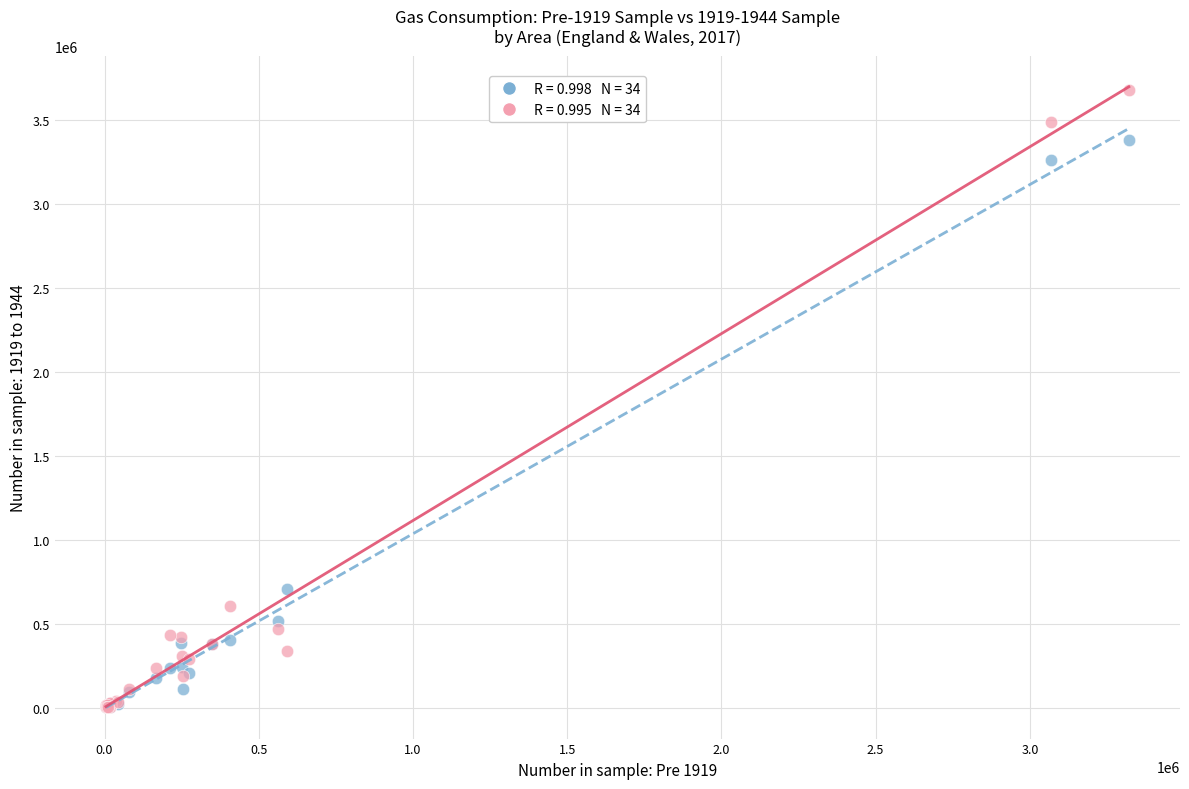

Across all series, what Y value is closest to 1840880?

706050